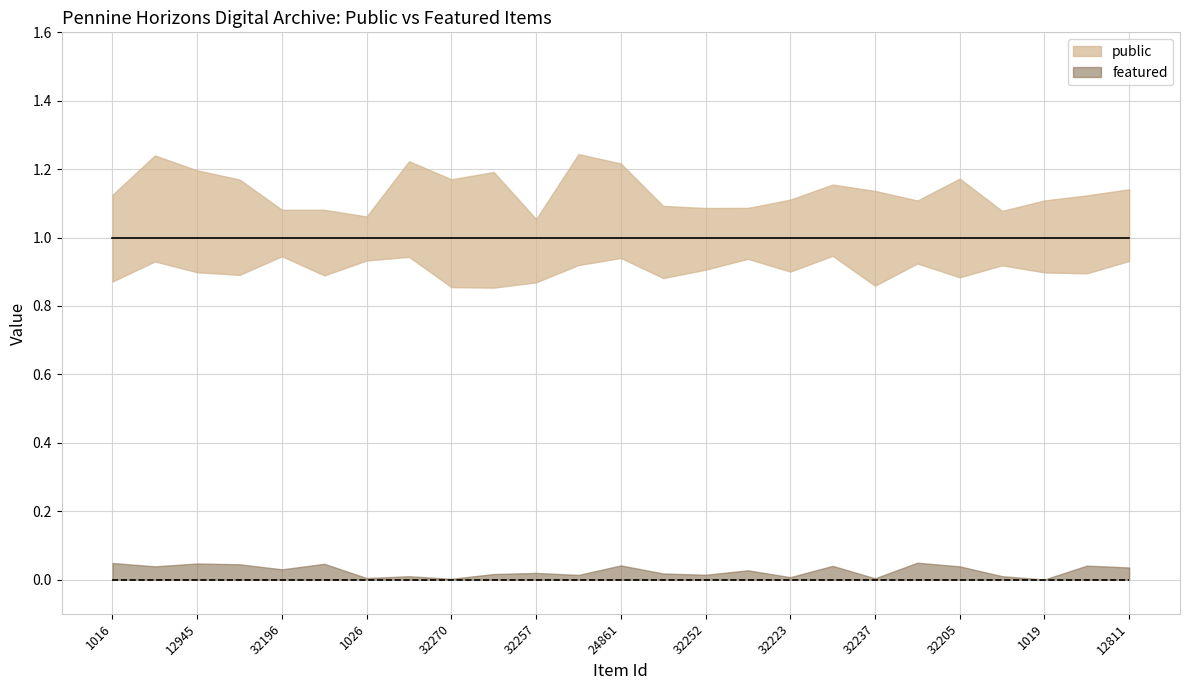

How many lines are shown in the chart?

2